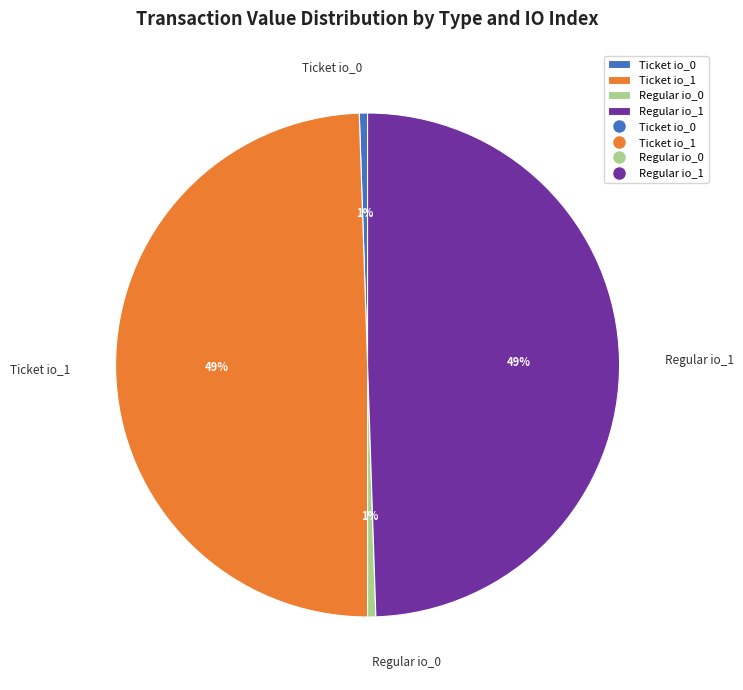

What percentage is the Ticket io_1 slice, to the nearest percent?

49%